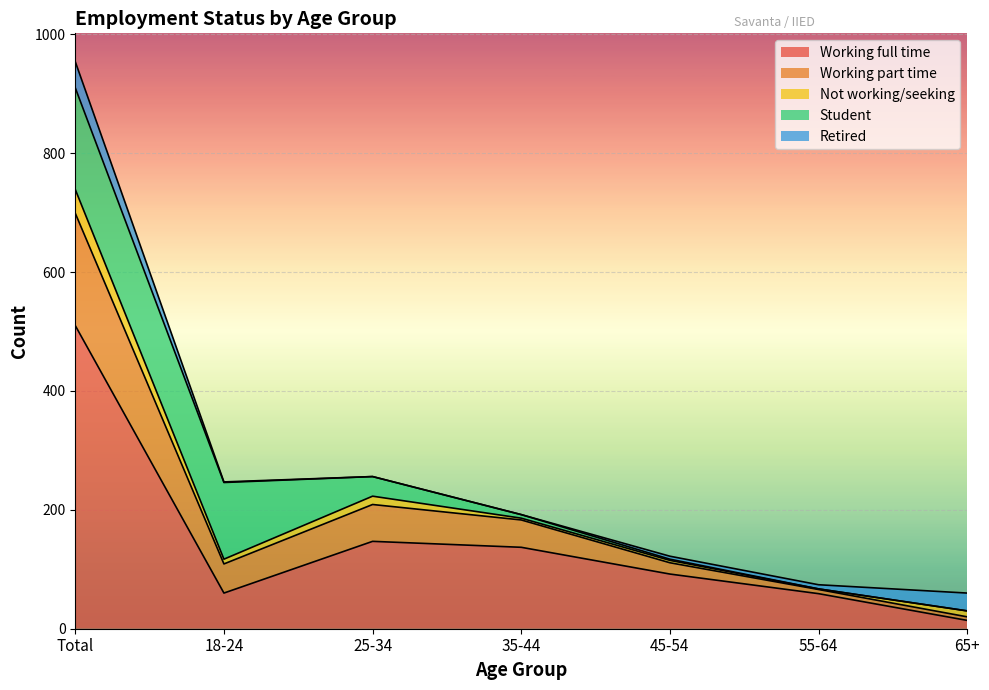

List the series in order of their peak value, highest first.

Working full time, Working part time, Student, Retired, Not working/seeking